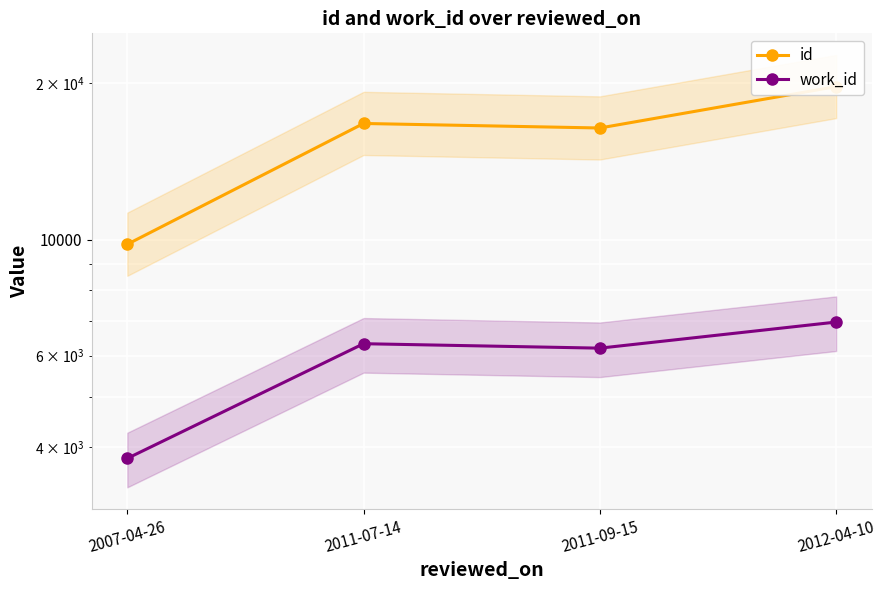

At how many categories does at least one series exceed 19362?

1